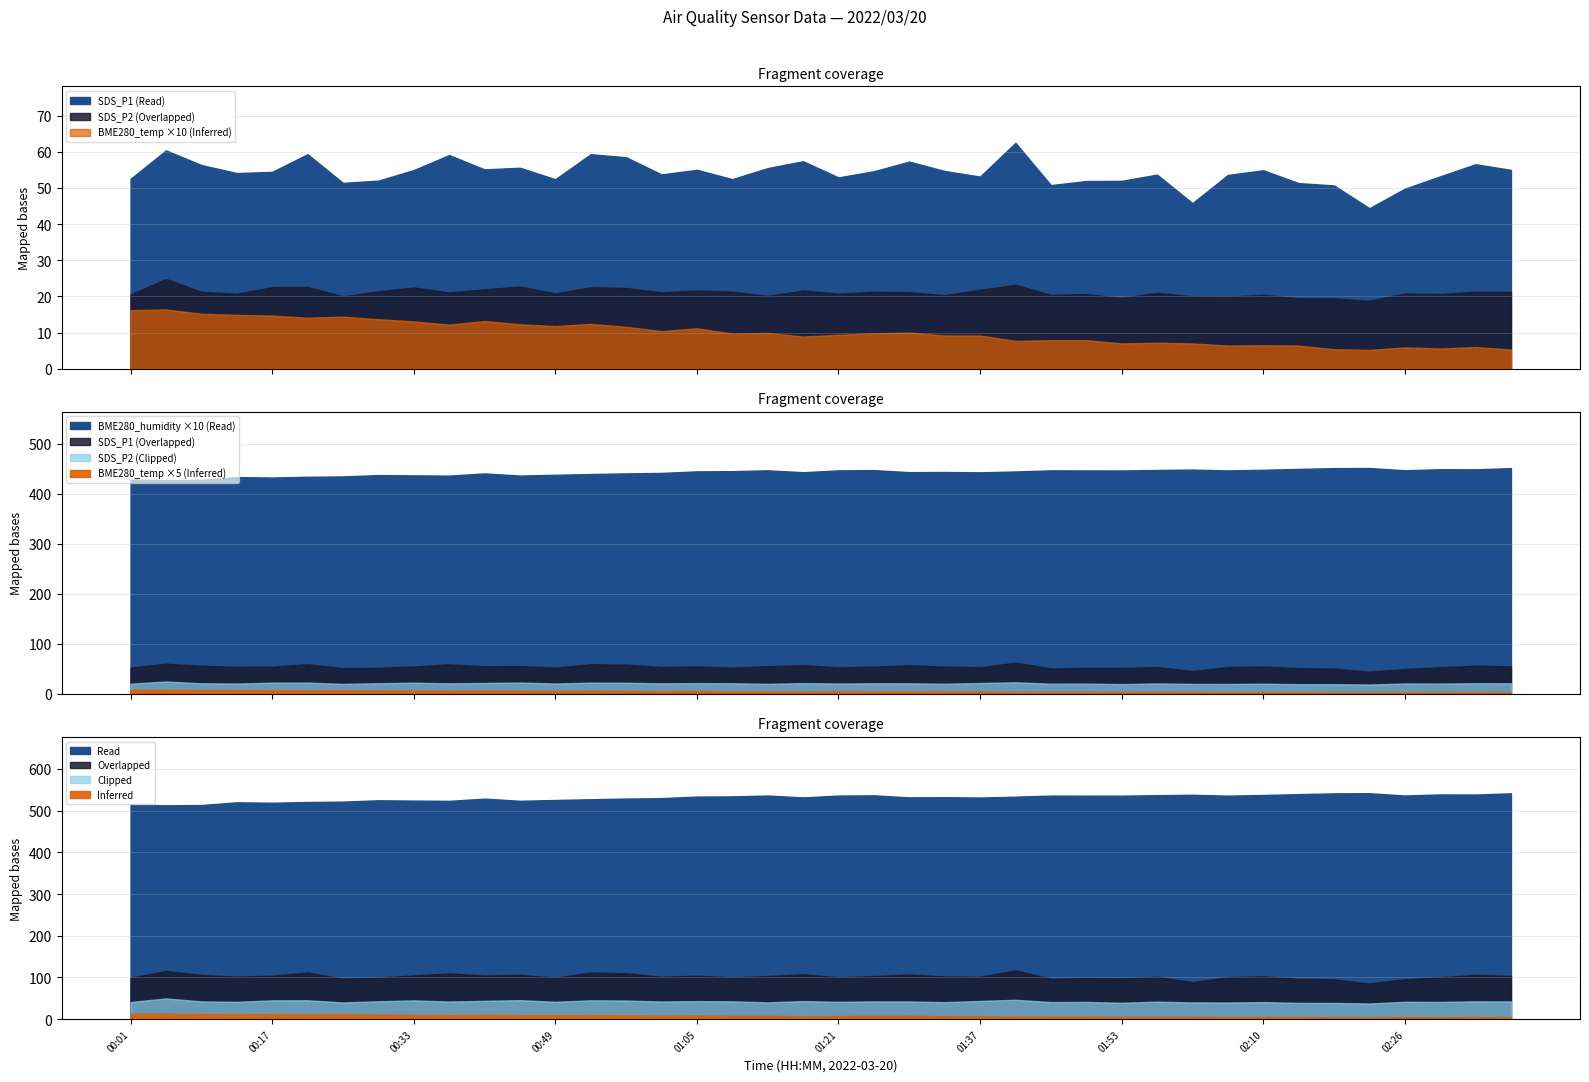

What is the label of the 11th point from the right?

01:57